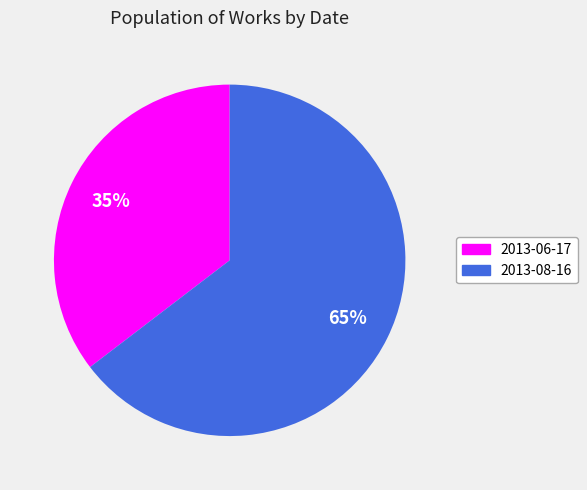

What is the majority slice?

2013-08-16